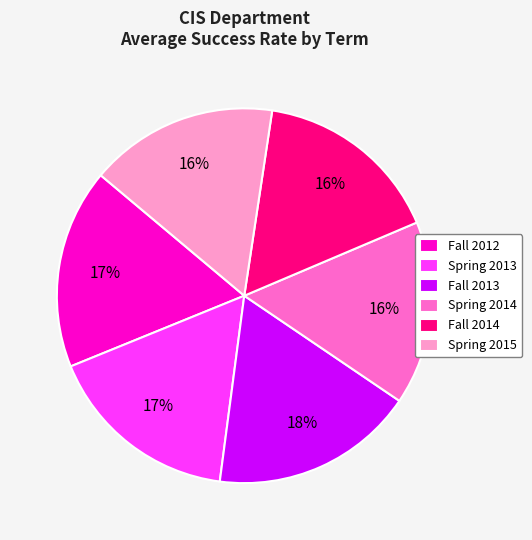

Is it true that Spring 2013 is 27% of the pie?

False